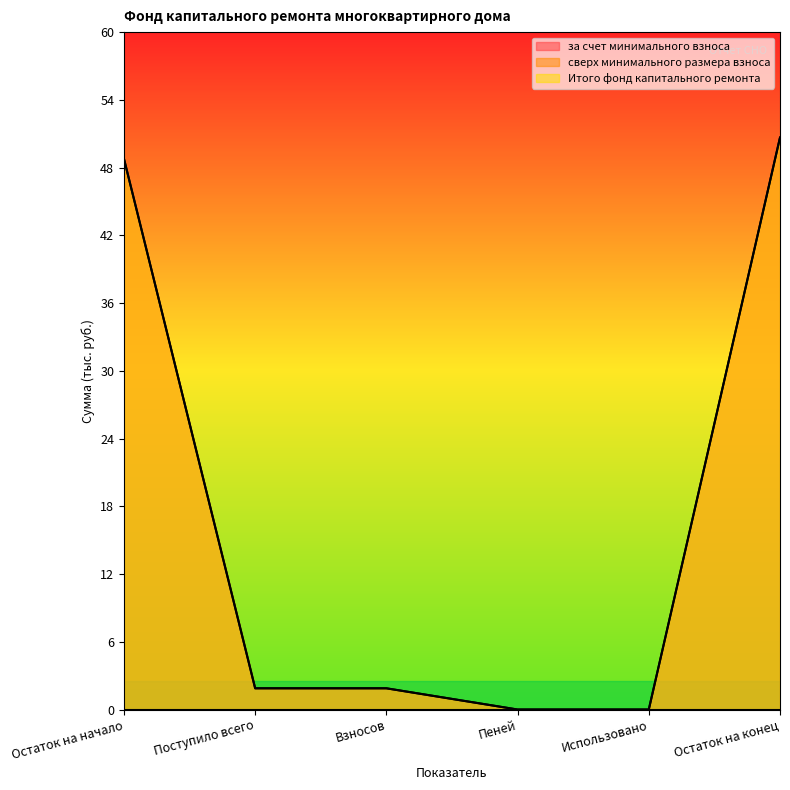

Between Поступило всего and Остаток на конец, which is larger?

Остаток на конец